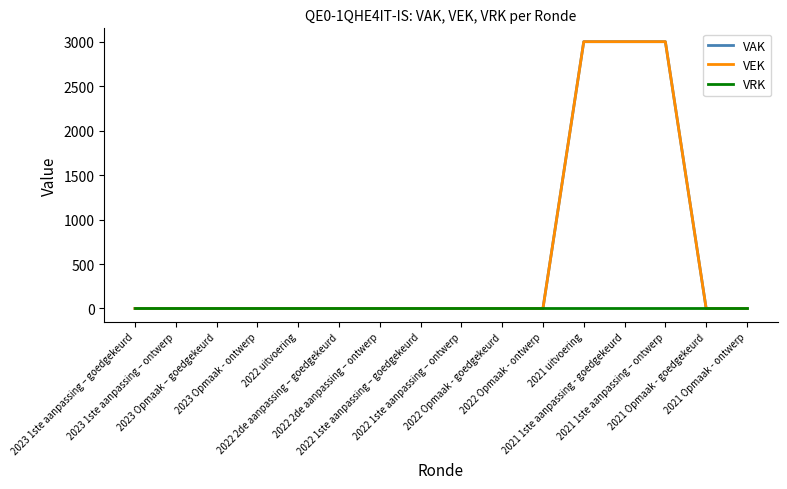

True or false: VAK has a value of -1790 at 2022 1ste aanpassing – goedgekeurd.

False